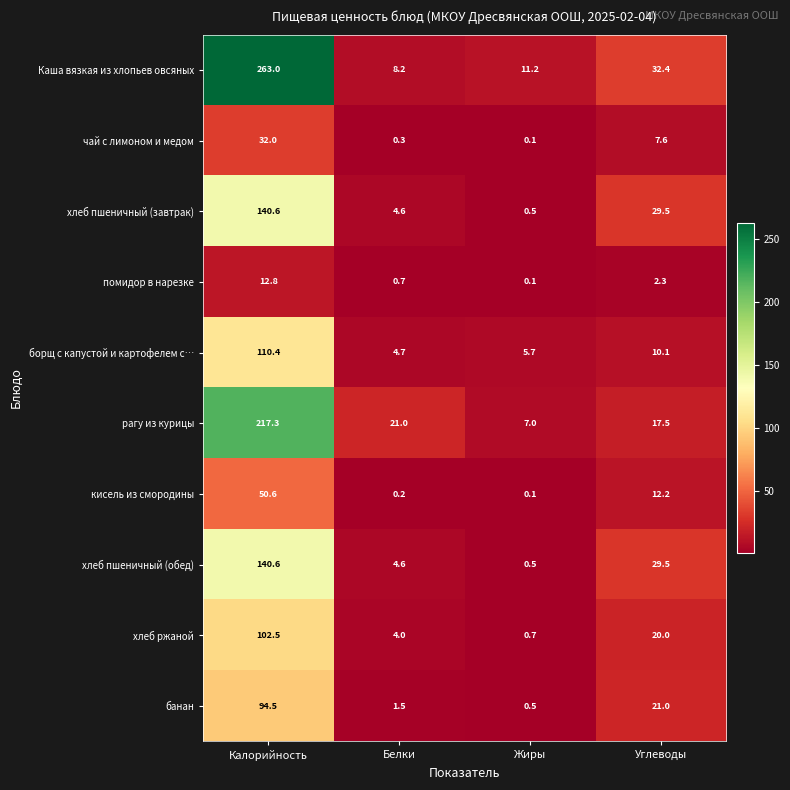

How many data points in кисель из смородины are less than 12?

2